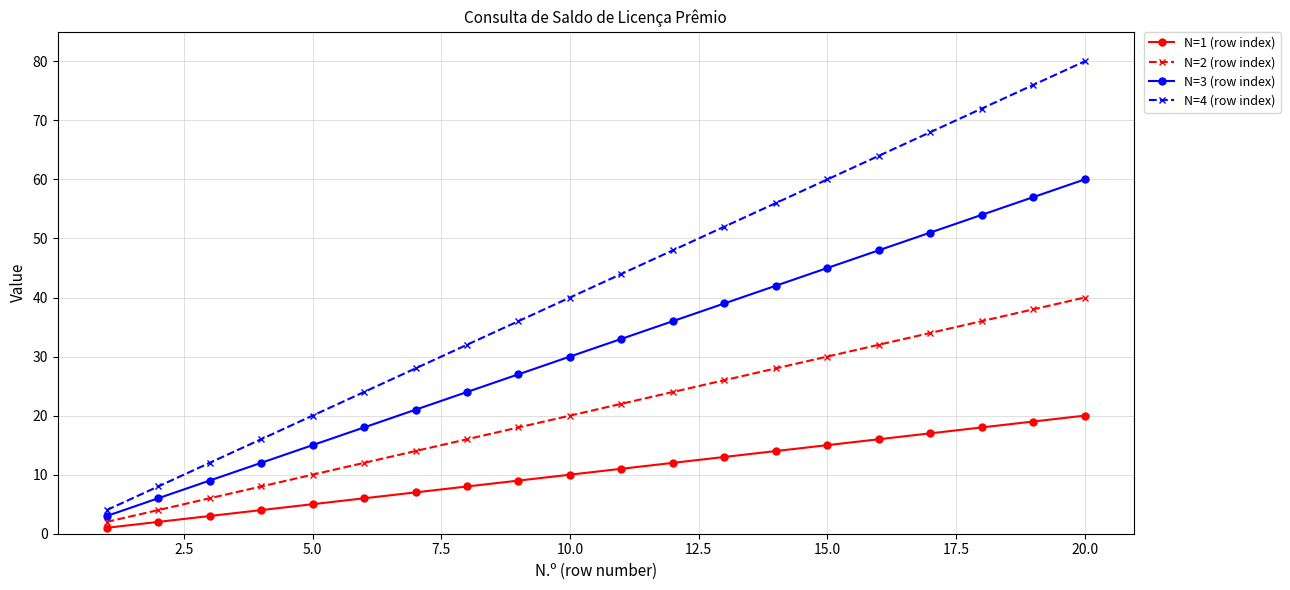

What is the greatest value displayed?

80